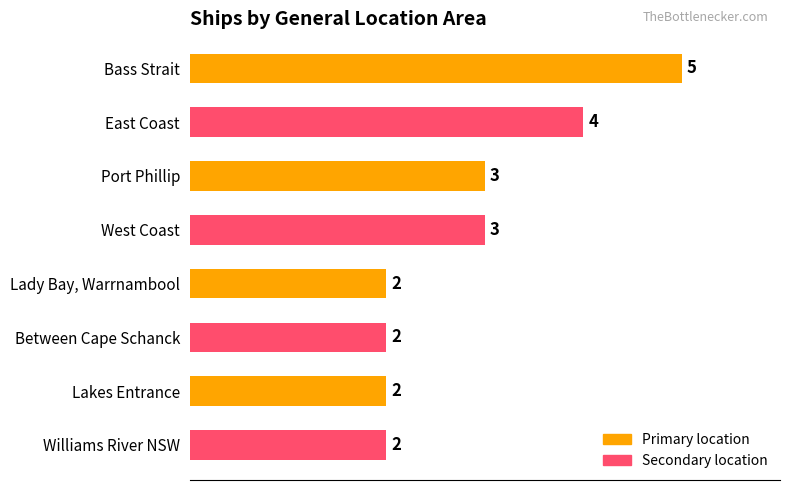

Between Lakes Entrance and Bass Strait, which is larger?

Bass Strait